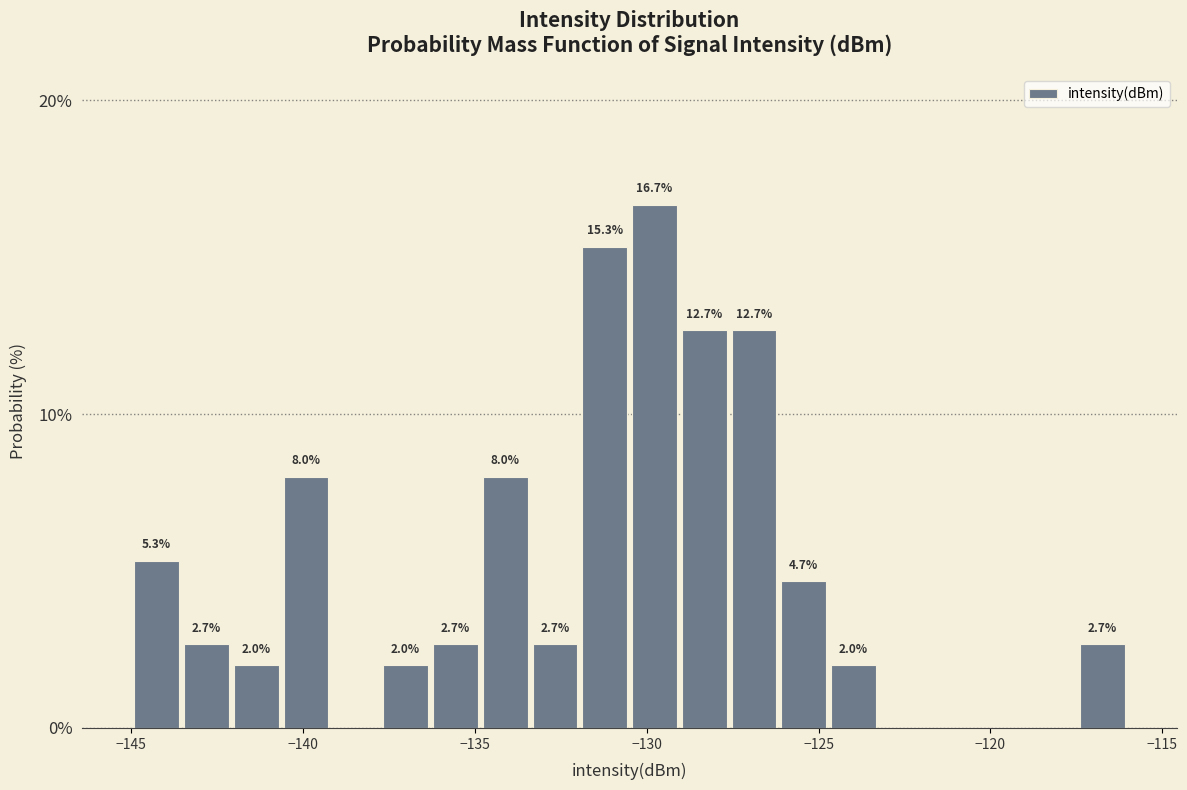

Around what value on the x-axis is the tallest bar? Give the approximate position of its centre, as read against the axis.

-130.0